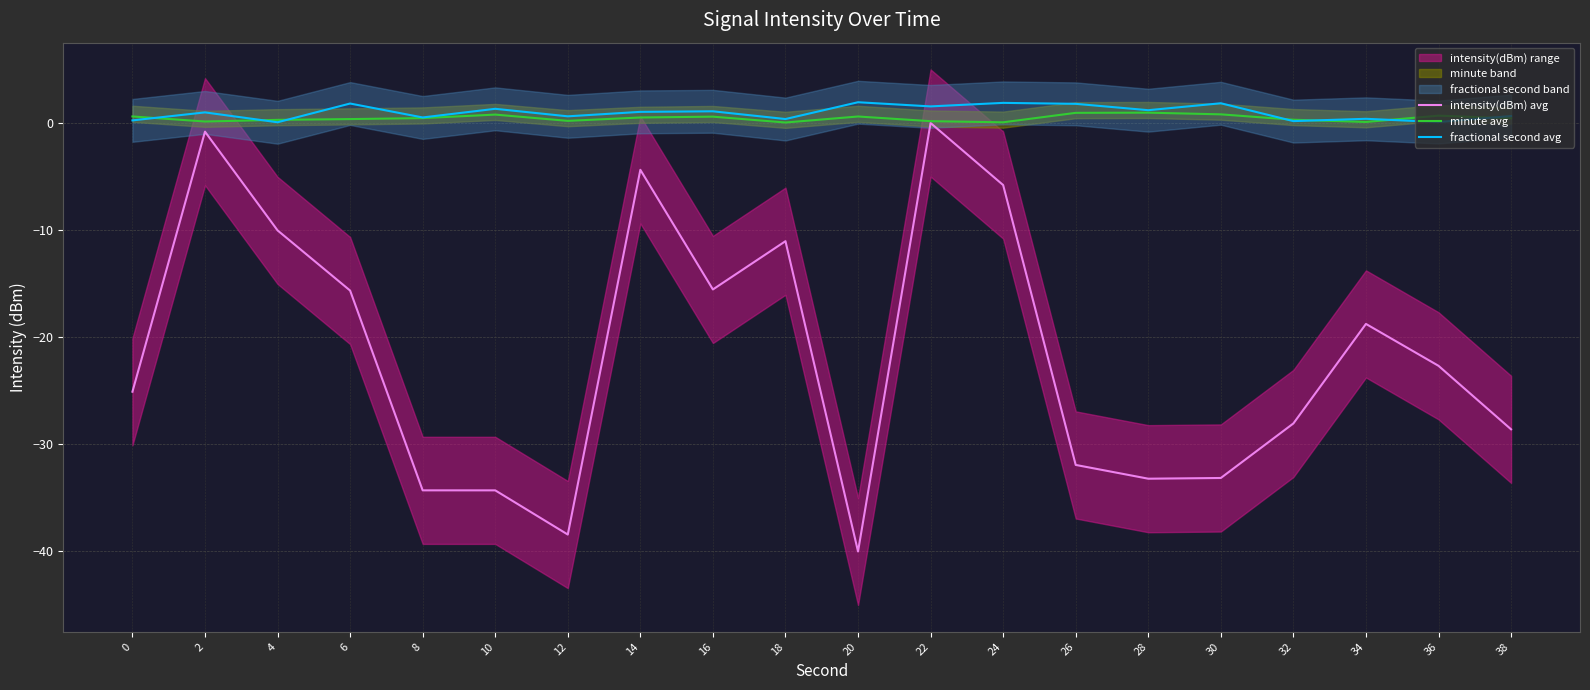

What is the approximate value of minute avg at 32?

0.3